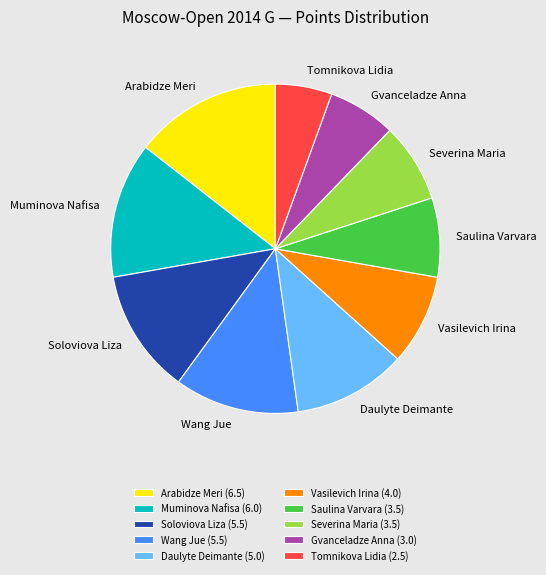

Approximately how many times larger is the value at Gvanceladze Anna (3.0) compared to Daulyte Deimante (5.0)?

0.6